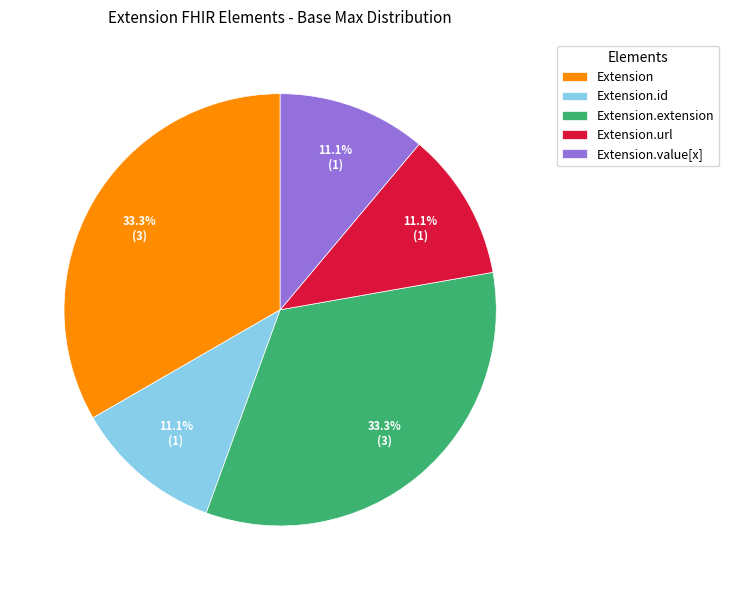

To the nearest percent, what is the difference between the largest and smallest slice percentages?

22%